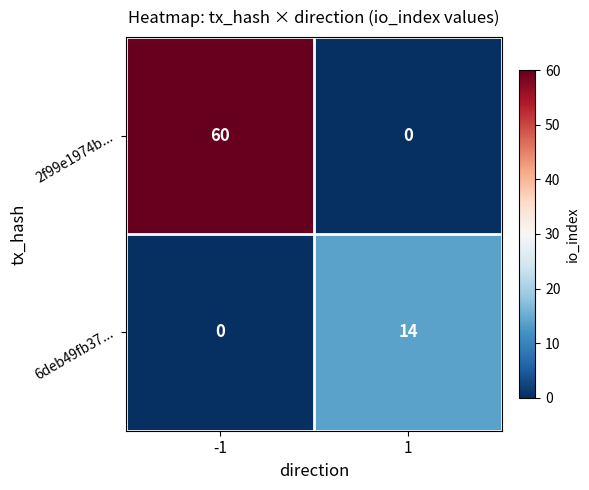

The 2f99e1974b... series shows 0 at 1. True or false?

True